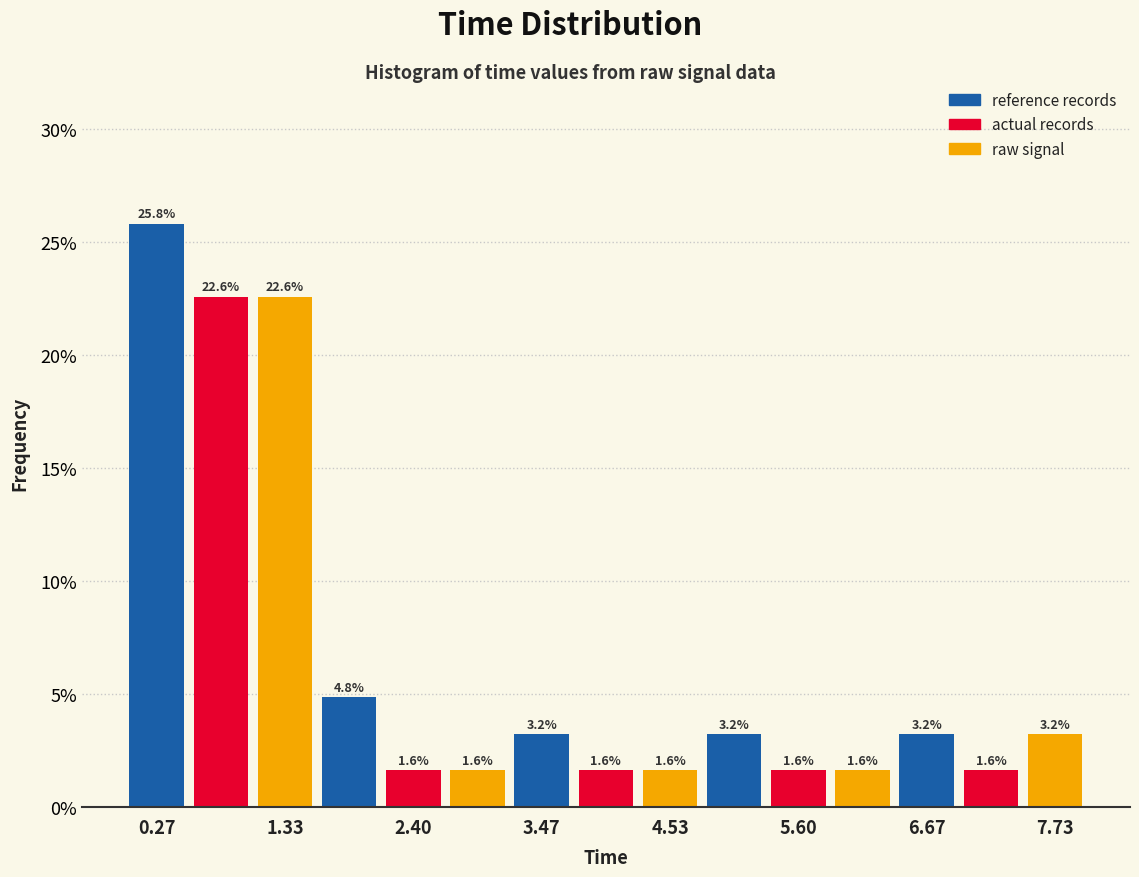

Around what value on the x-axis is the tallest bar? Give the approximate position of its centre, as read against the axis.

0.2